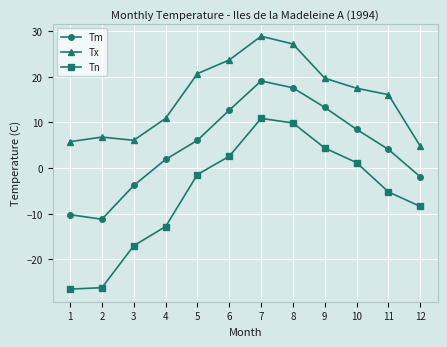

The value of Tn at 12 is -2.2. True or false?

False